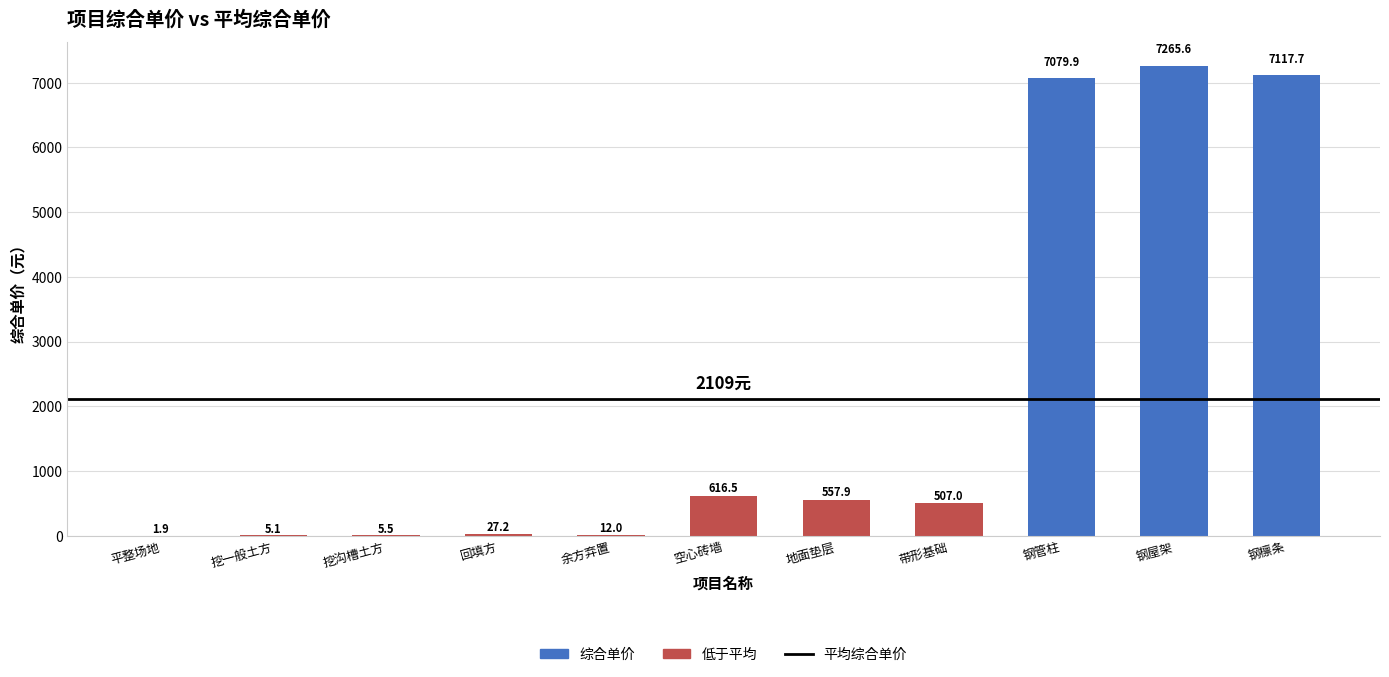

The value at 钢管柱 is 7079.9. True or false?

True